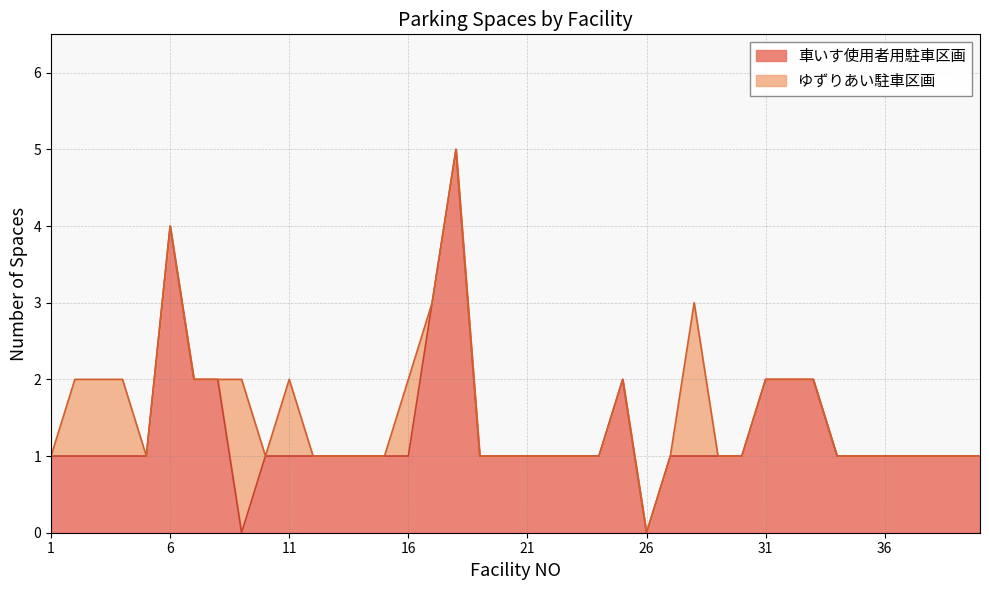

What value does the data have at 31?

2